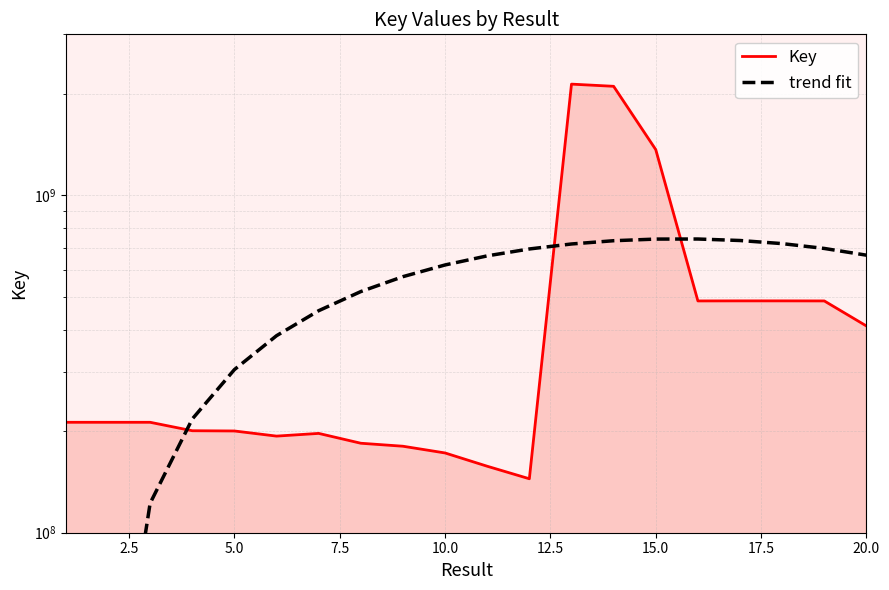

What is the difference between the second highest and second lowest values in the Key series?

1946717455.0